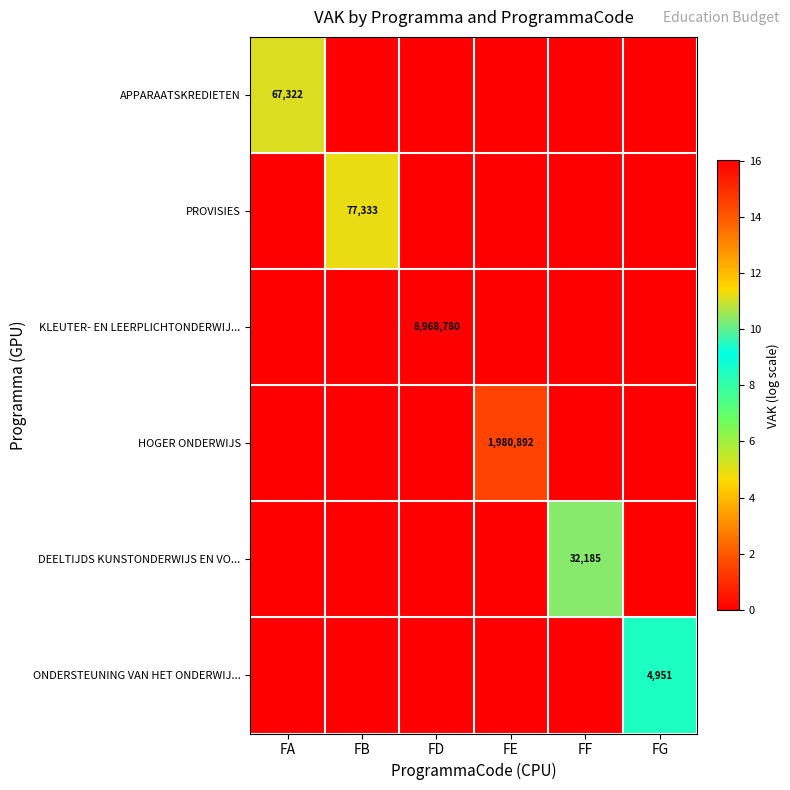

True or false: KLEUTER- EN LEERPLICHTONDERWIJ... has a value of 8968780 at FD.

True